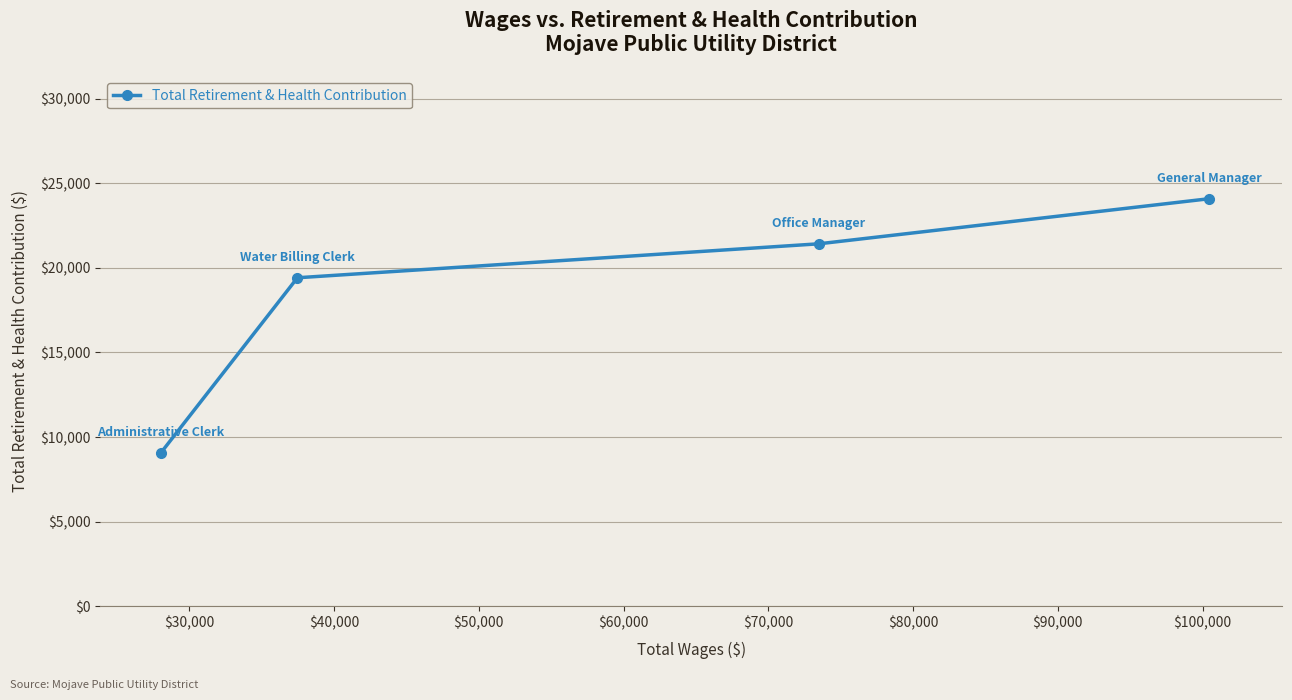

What is the difference between the maximum and minimum values?

14992